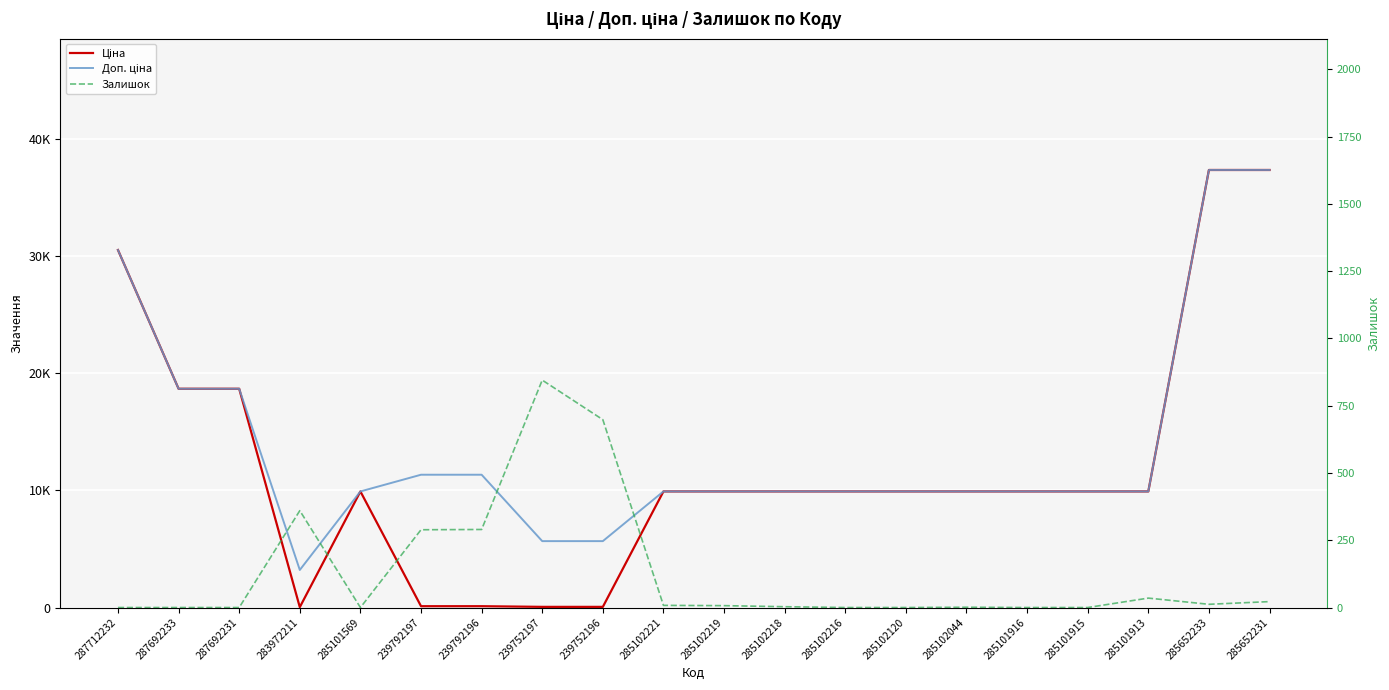

True or false: Доп. ціна and Ціна intersect in this chart.

False